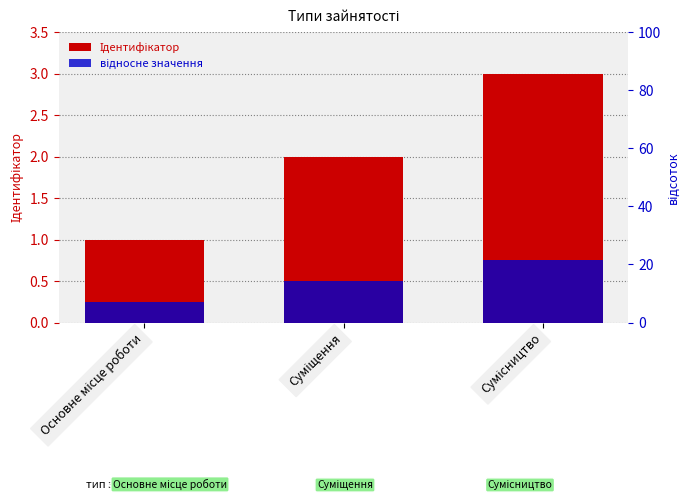

What is the difference between the maximum and second lowest values in the Ідентифікатор series?

1.0